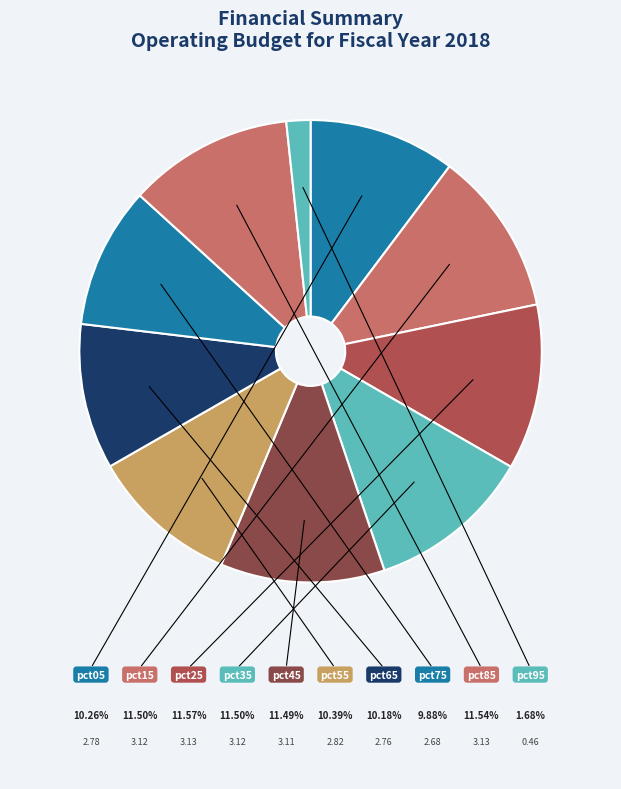

To the nearest percent, what percentage of the pie is pct15?

11%